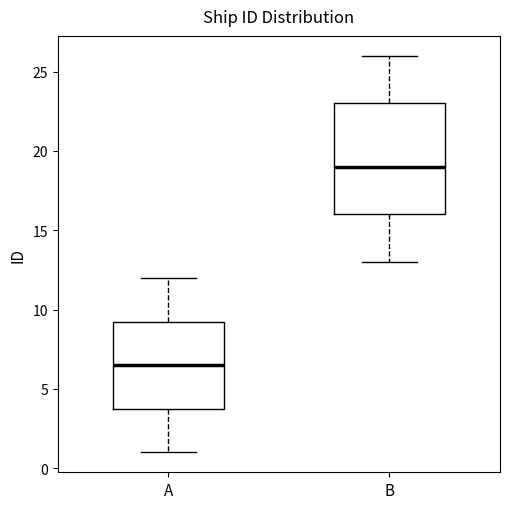

Where does the upper whisker of the box for B end on the y-axis? The values are not printed on the chart, so give them approximately, as read against the axis.

26.0